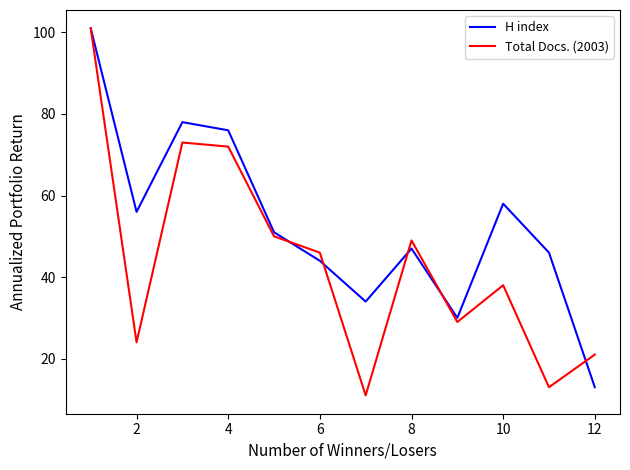

Rank the series by their average value, from highest to lowest.

H index, Total Docs. (2003)